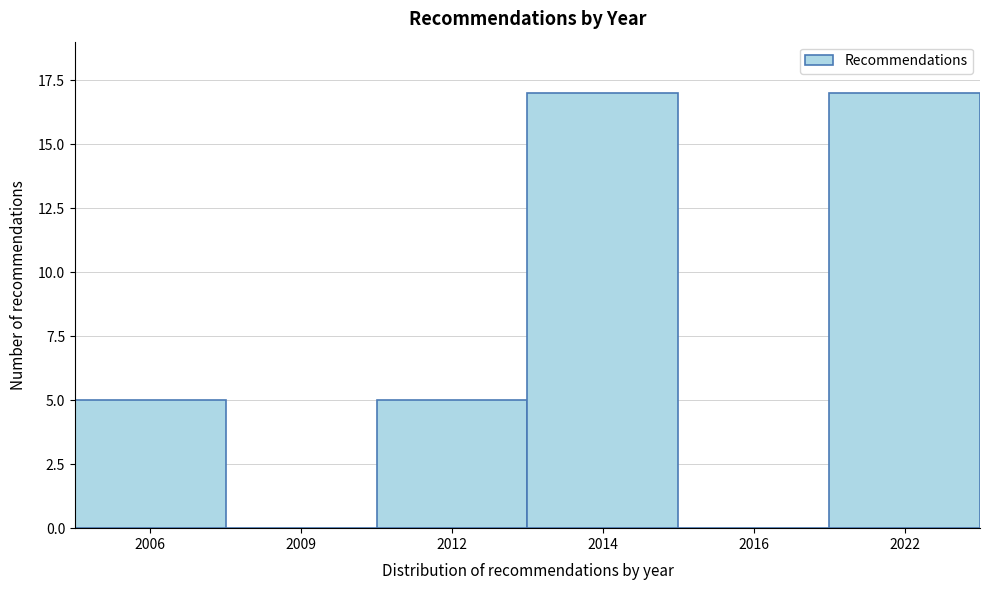

Reading left to right, what are all the values shown in this chart?

2006=5	2009=0	2012=5	2014=17	2016=0	2022=17